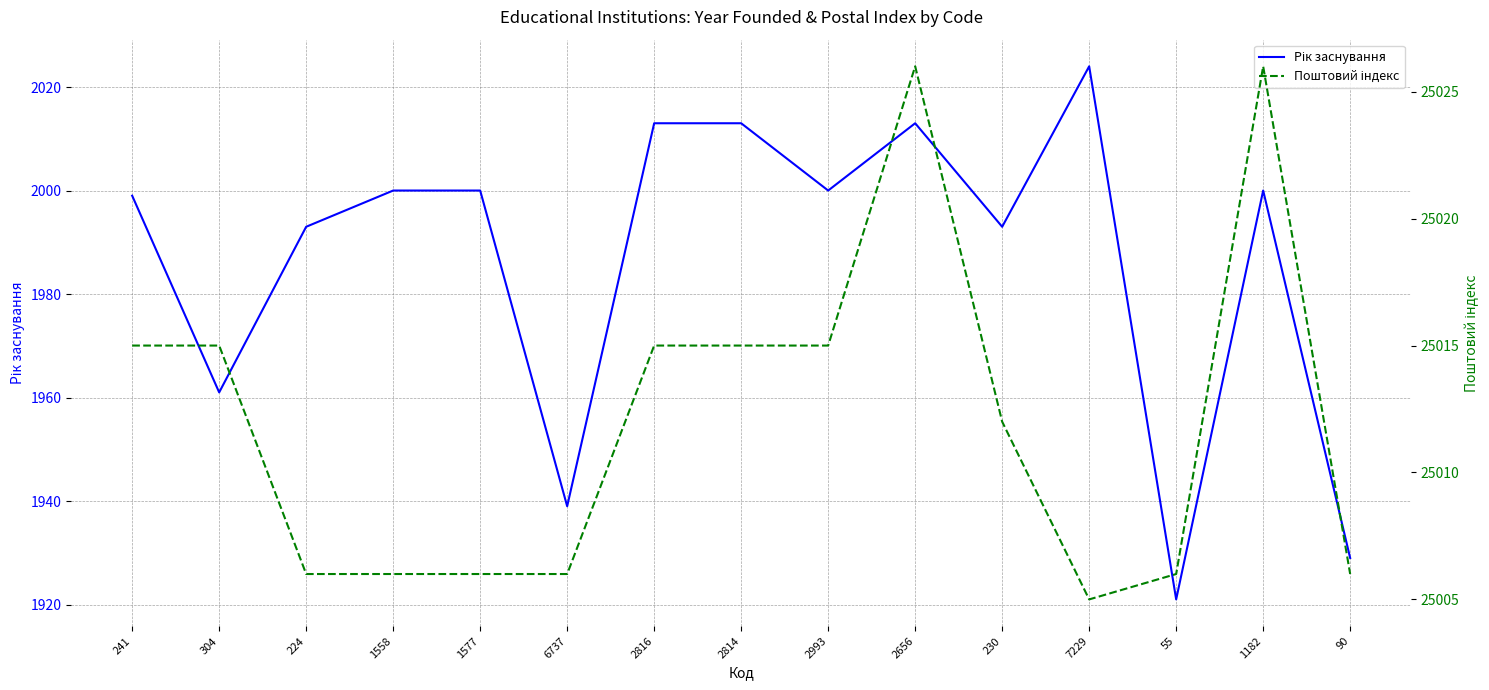

How many interior local peaks does the Рік заснування series have?

3